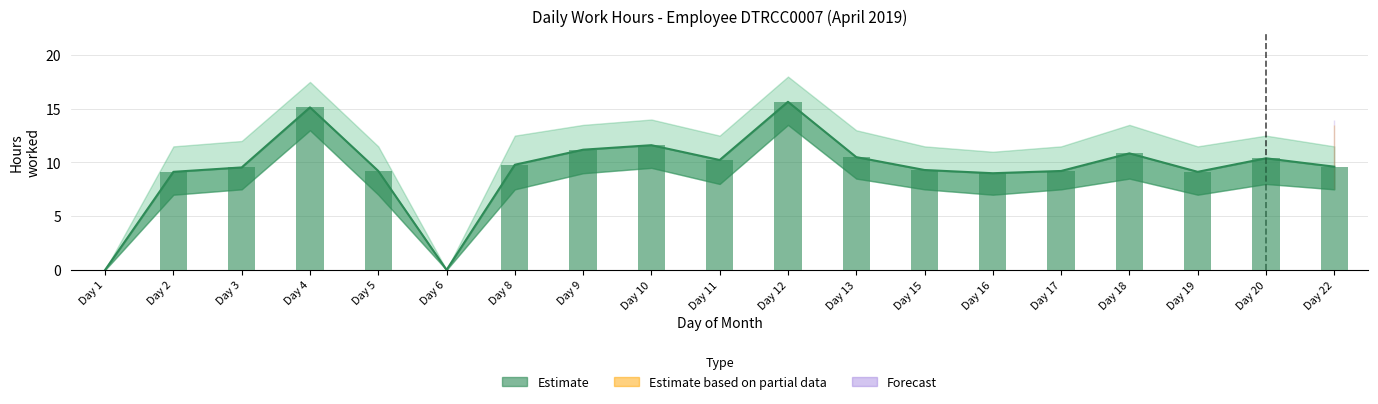

Where is the data nearest to the value 7?

Day 16